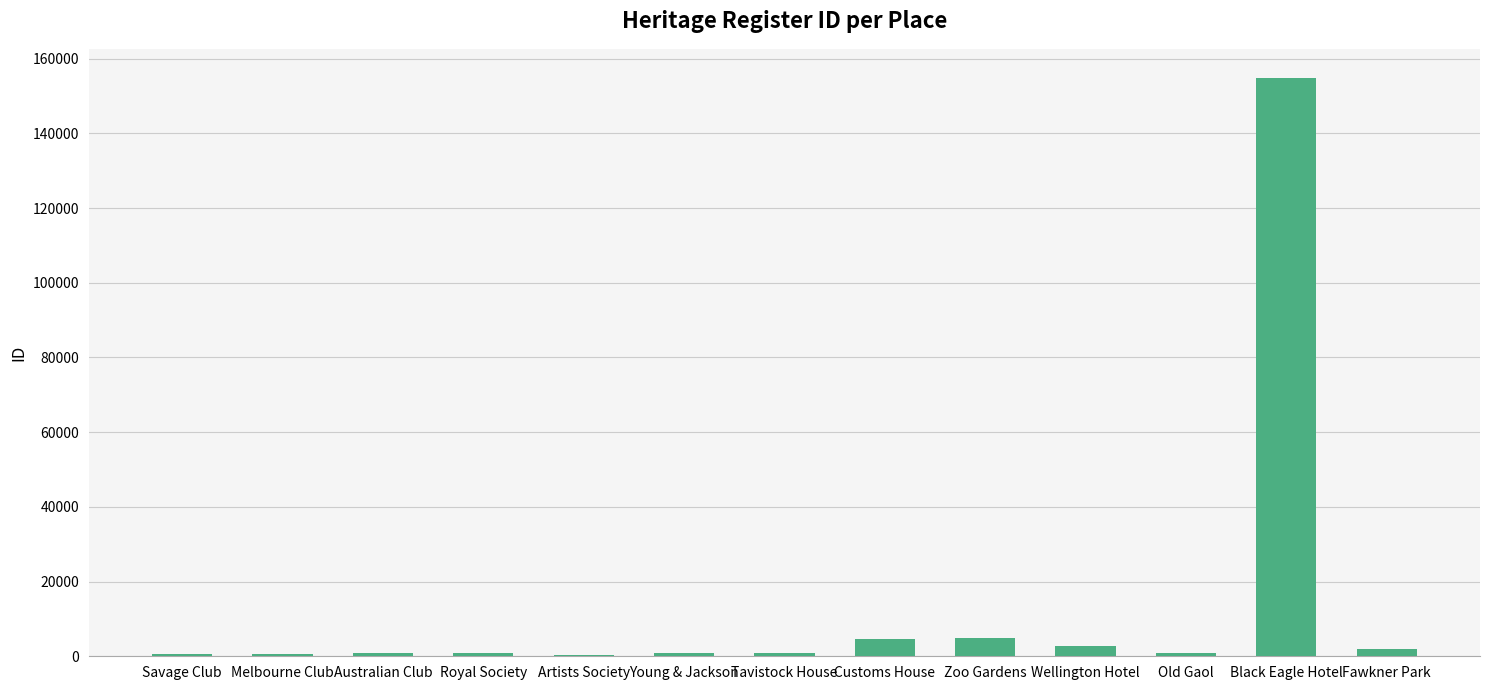

At which category does the chart reach its peak across all series?

Black Eagle Hotel